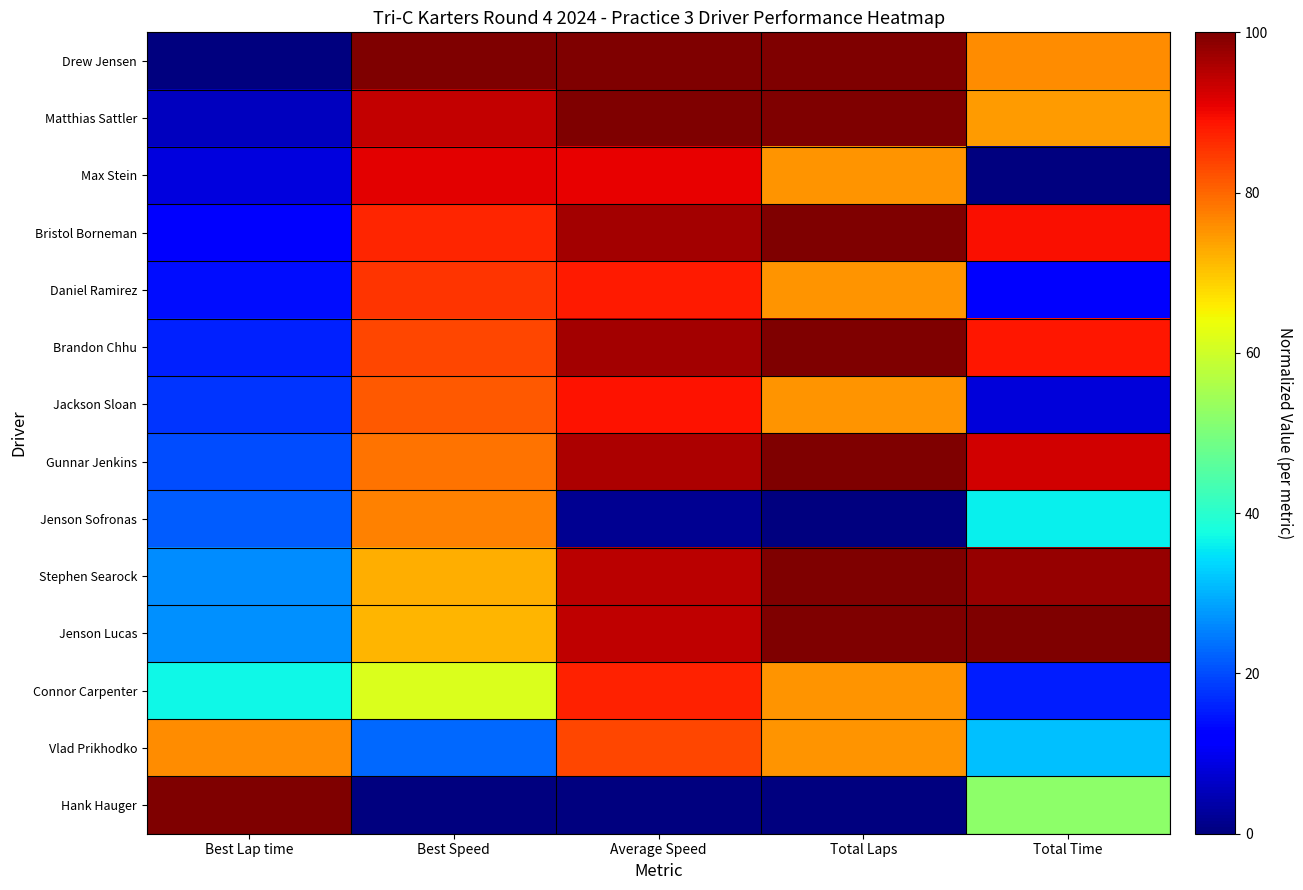

Reading right to left, what are all the values shown in this chart?

Drew Jensen: Total Time=0.8	Total Laps=1.0	Average Speed=1.0	Best Speed=1.0	Best Lap time=0.0
Matthias Sattler: Total Time=0.7	Total Laps=1.0	Average Speed=1.0	Best Speed=0.9	Best Lap time=0.1
Max Stein: Total Time=0.0	Total Laps=0.8	Average Speed=0.9	Best Speed=0.9	Best Lap time=0.1
Bristol Borneman: Total Time=0.9	Total Laps=1.0	Average Speed=1.0	Best Speed=0.9	Best Lap time=0.1
Daniel Ramirez: Total Time=0.1	Total Laps=0.8	Average Speed=0.9	Best Speed=0.9	Best Lap time=0.1
Brandon Chhu: Total Time=0.9	Total Laps=1.0	Average Speed=1.0	Best Speed=0.8	Best Lap time=0.2
Jackson Sloan: Total Time=0.1	Total Laps=0.8	Average Speed=0.9	Best Speed=0.8	Best Lap time=0.2
Gunnar Jenkins: Total Time=0.9	Total Laps=1.0	Average Speed=1.0	Best Speed=0.8	Best Lap time=0.2
Jenson Sofronas: Total Time=0.4	Total Laps=0.0	Average Speed=0.0	Best Speed=0.8	Best Lap time=0.2
Stephen Searock: Total Time=1.0	Total Laps=1.0	Average Speed=0.9	Best Speed=0.7	Best Lap time=0.3
Jenson Lucas: Total Time=1.0	Total Laps=1.0	Average Speed=0.9	Best Speed=0.7	Best Lap time=0.3
Connor Carpenter: Total Time=0.2	Total Laps=0.8	Average Speed=0.9	Best Speed=0.6	Best Lap time=0.4
Vlad Prikhodko: Total Time=0.3	Total Laps=0.8	Average Speed=0.8	Best Speed=0.2	Best Lap time=0.8
Hank Hauger: Total Time=0.5	Total Laps=0.0	Average Speed=0.0	Best Speed=0.0	Best Lap time=1.0